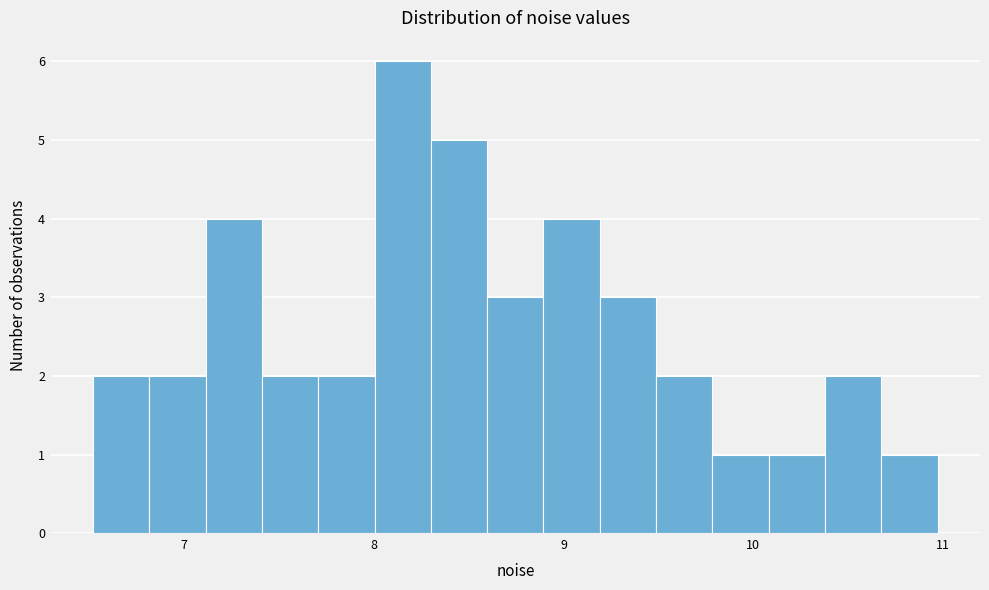

Around what value on the x-axis is the tallest bar? Give the approximate position of its centre, as read against the axis.

8.2